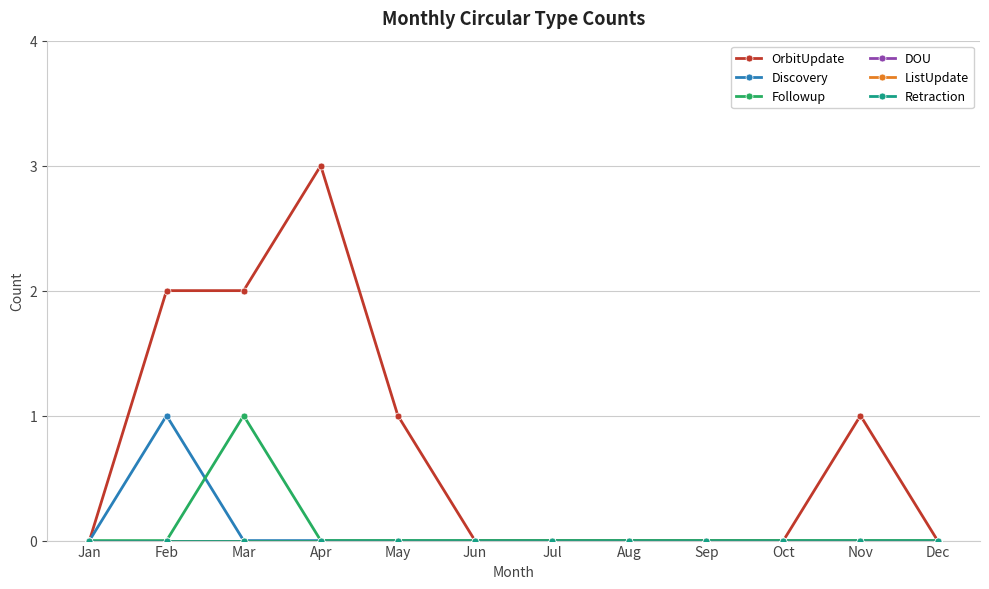

Is this an area chart (filled region under the line)?

No